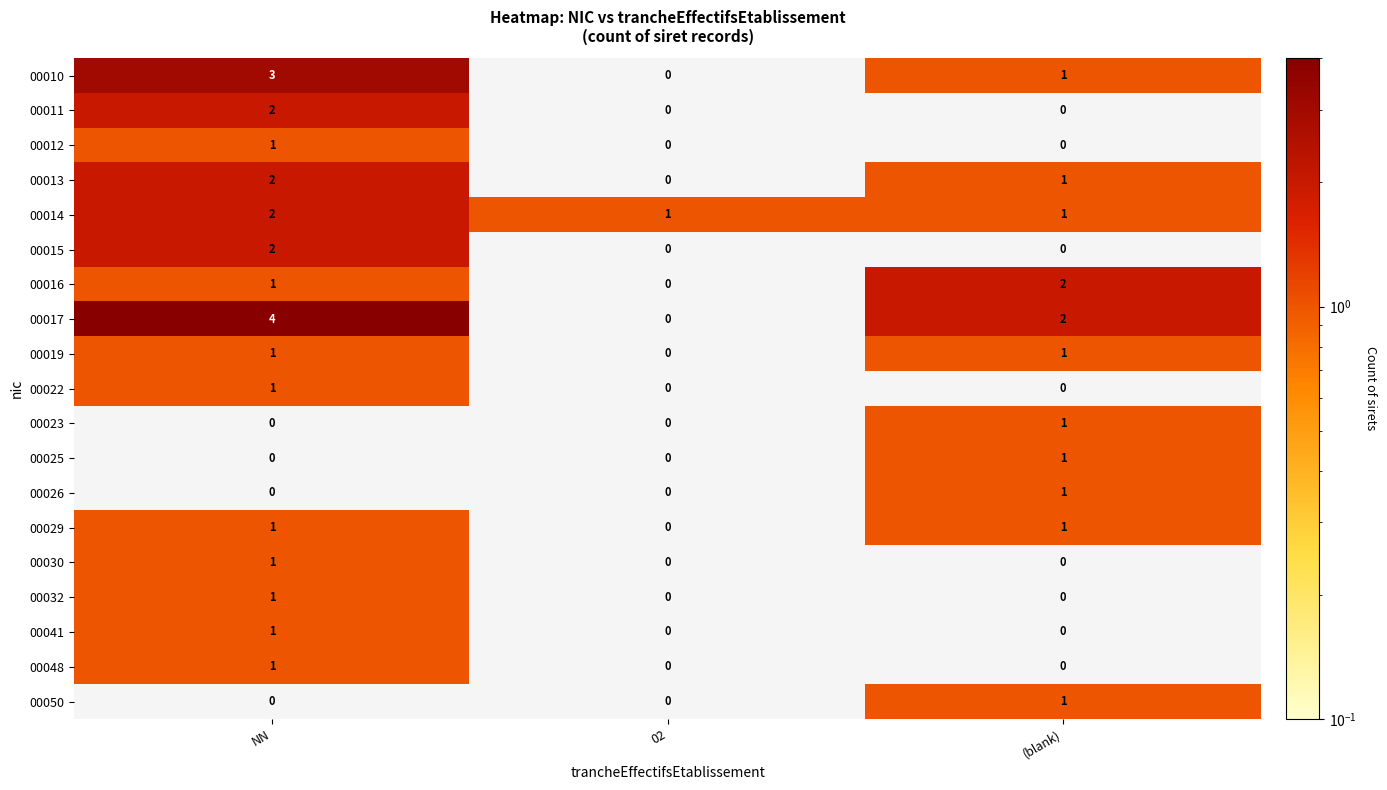

Is it true that 00013 equals 0 at 02?

True